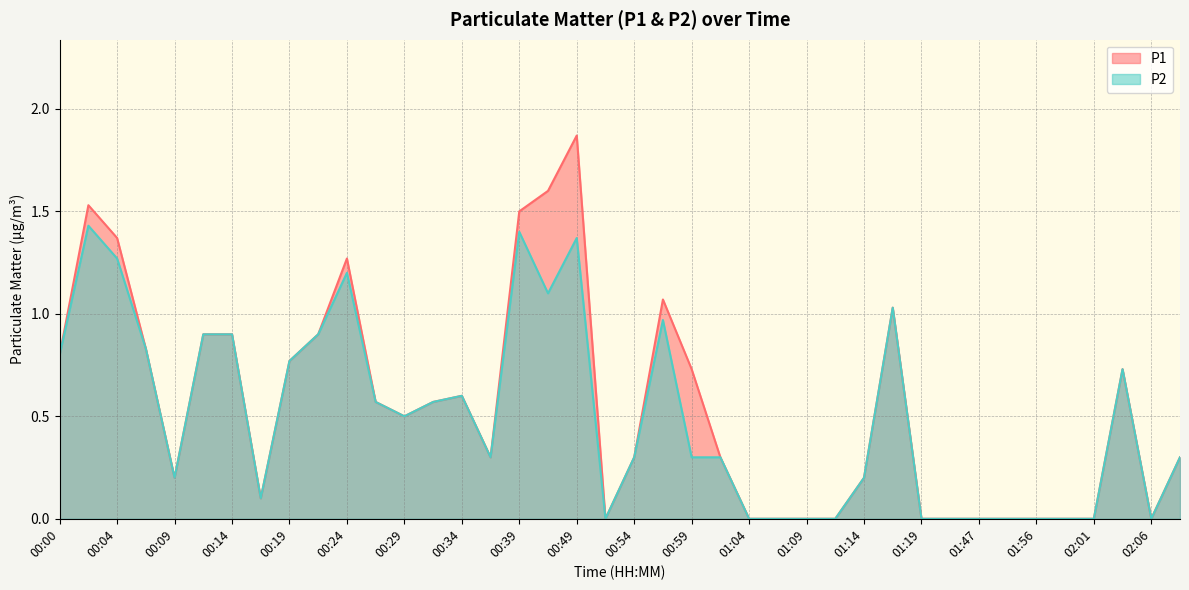

Is the value of P2 at 00:17 greater than the value of P1 at 01:16?

No